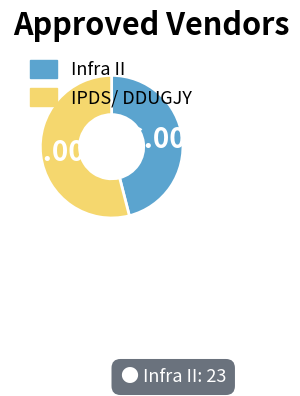

Which slice is the smallest?

Infra II